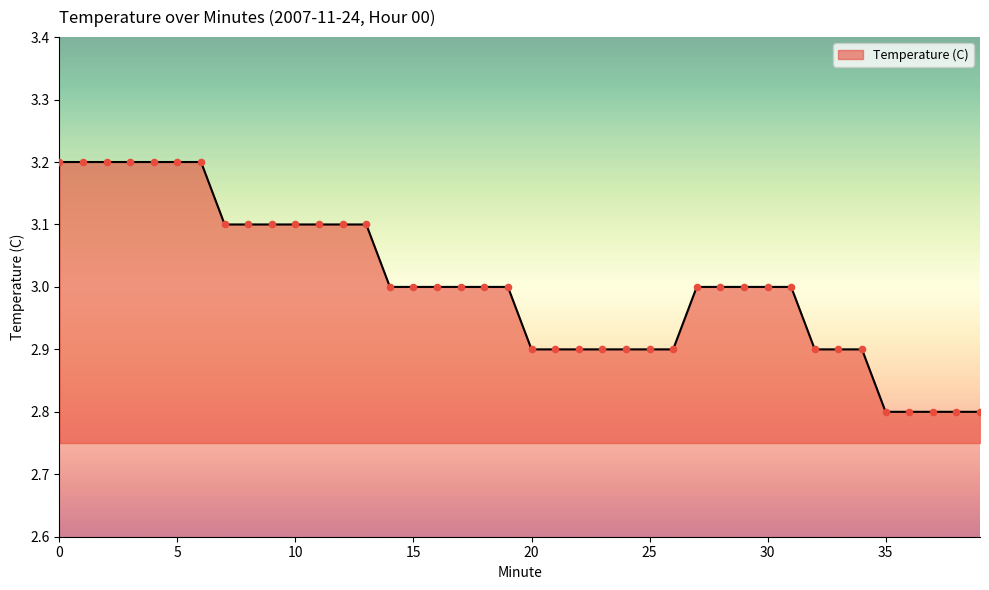

What is the greatest value displayed?

3.2